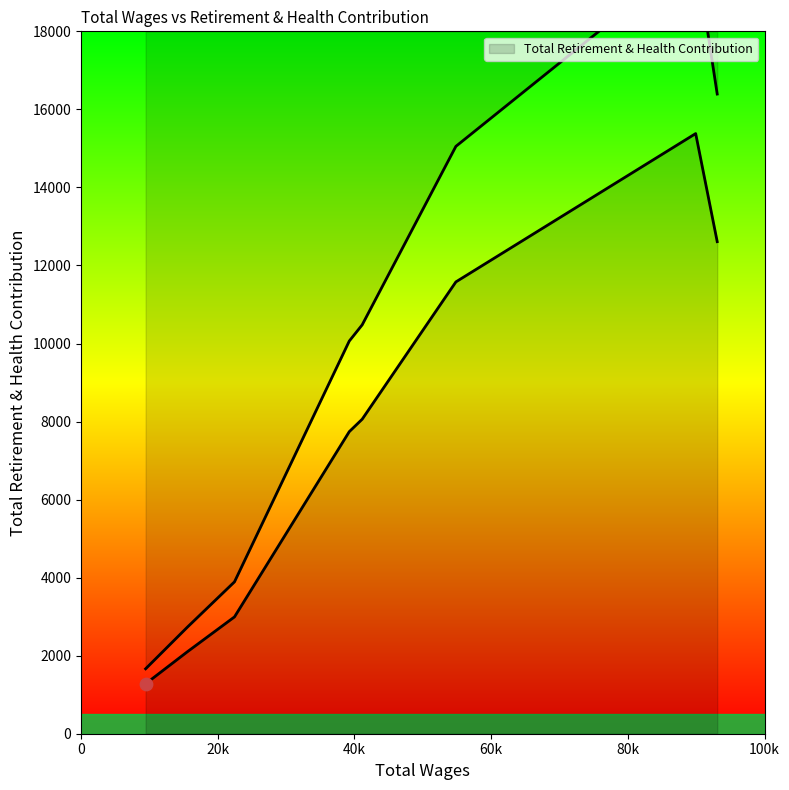

What is the ratio of the value at 22451.0 to the value at 39244.0?

0.4